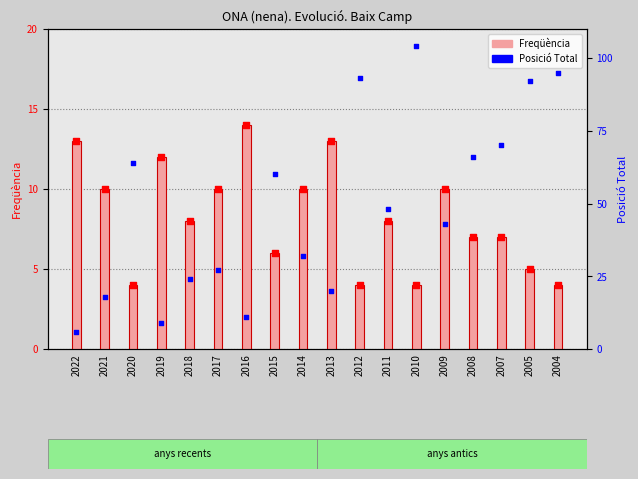

At how many categories does at least one series exceed 68?

5